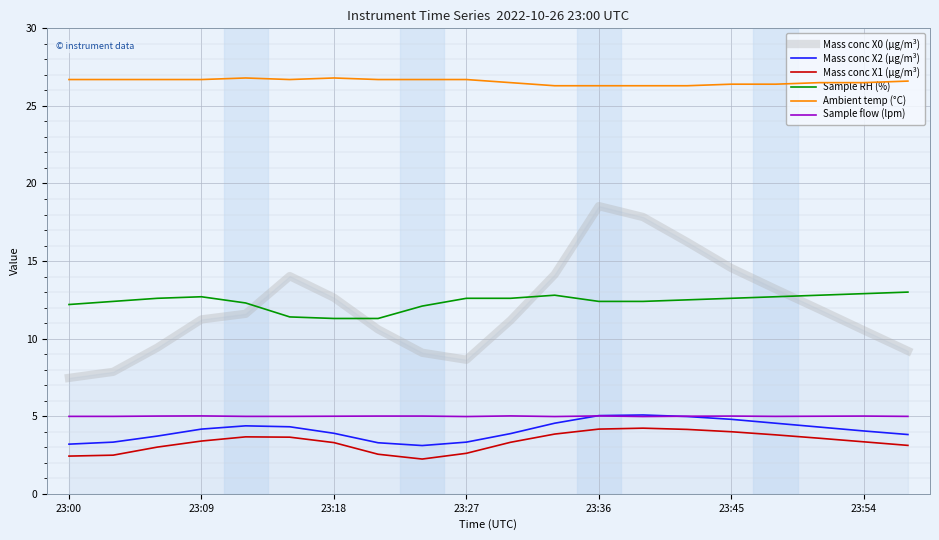

Which series has the widest spread of values?

Mass conc X0 (μg/m³)